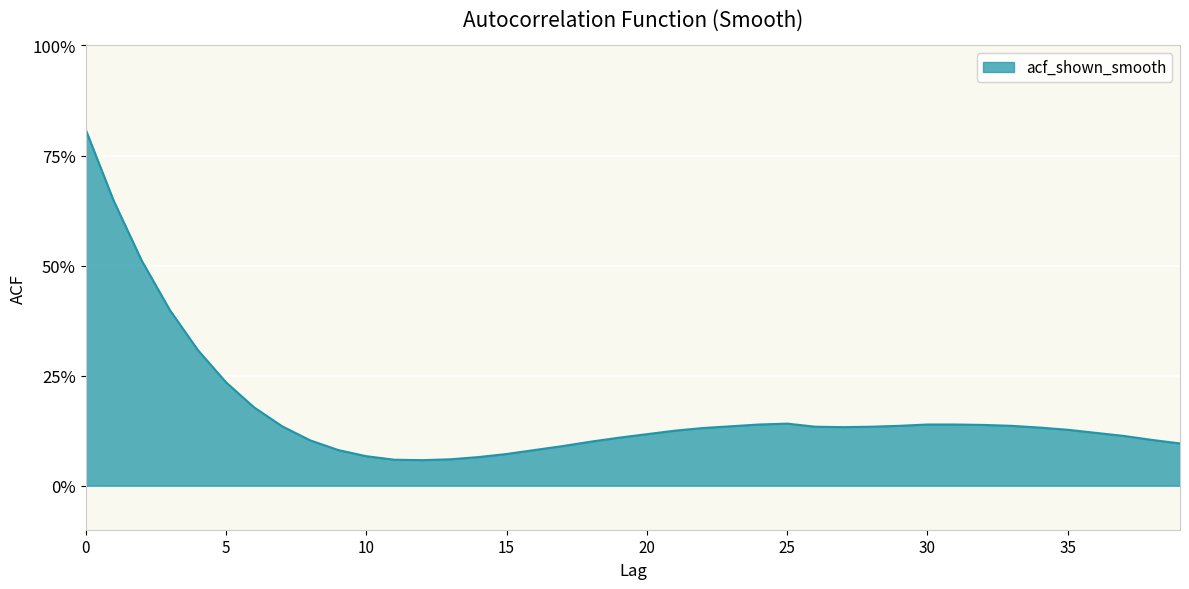

The chart shows a value of 0.1 at 6. True or false?

False